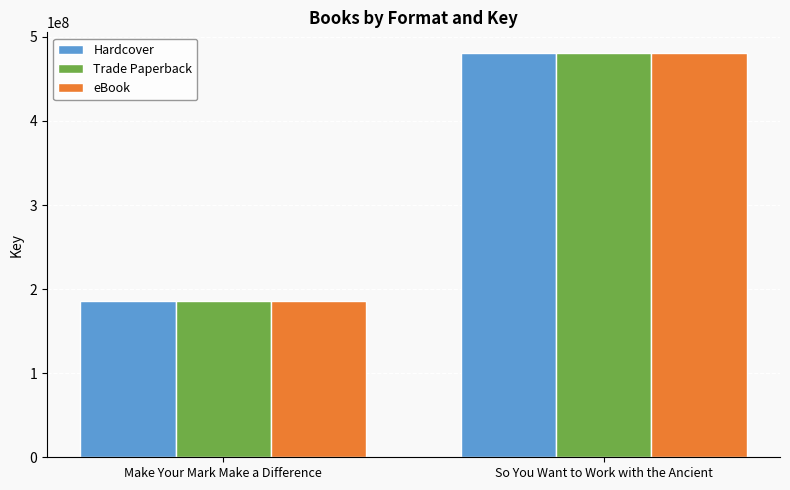

Reading left to right, list all the values displayed in this chart.

Hardcover: 186060729	481312349
Trade Paperback: 186060729	481312349
eBook: 186060729	481312349